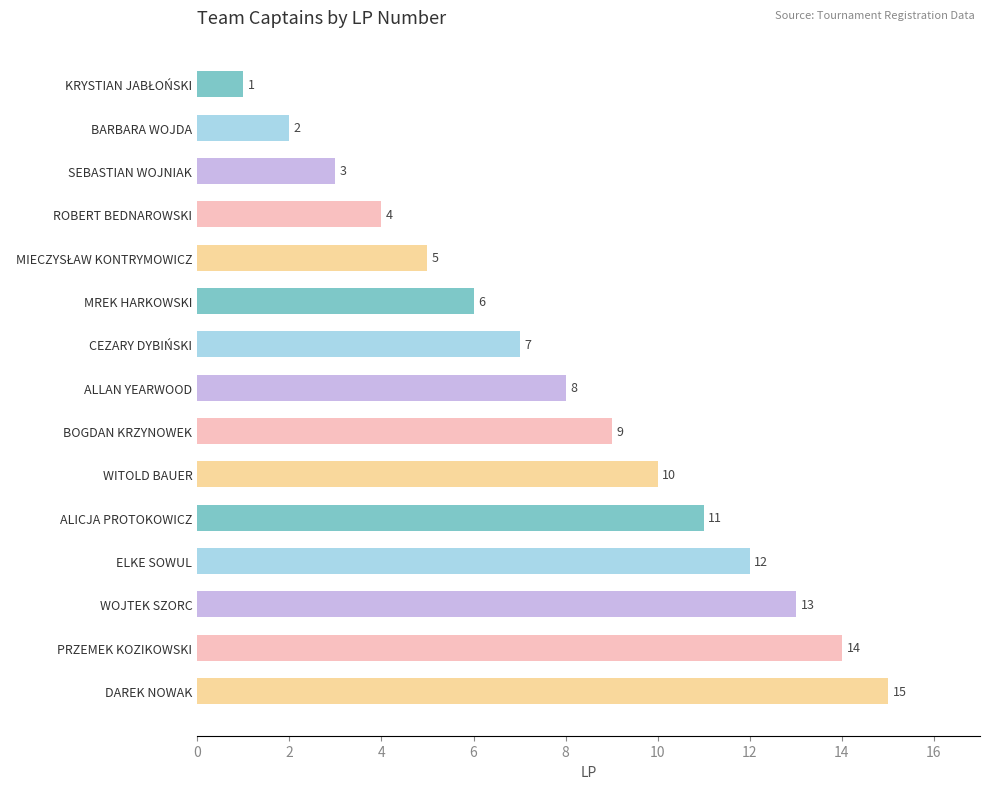

Is it true that the value at BOGDAN KRZYNOWEK is 3?

False